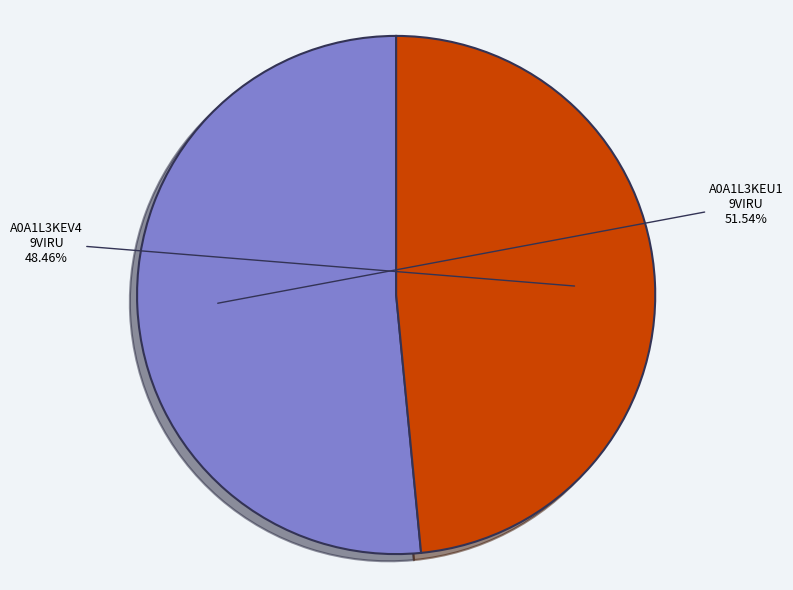

What is the ratio of the value at A0A1L3KEV4 9VIRU to the value at A0A1L3KEU1 9VIRU?

0.9